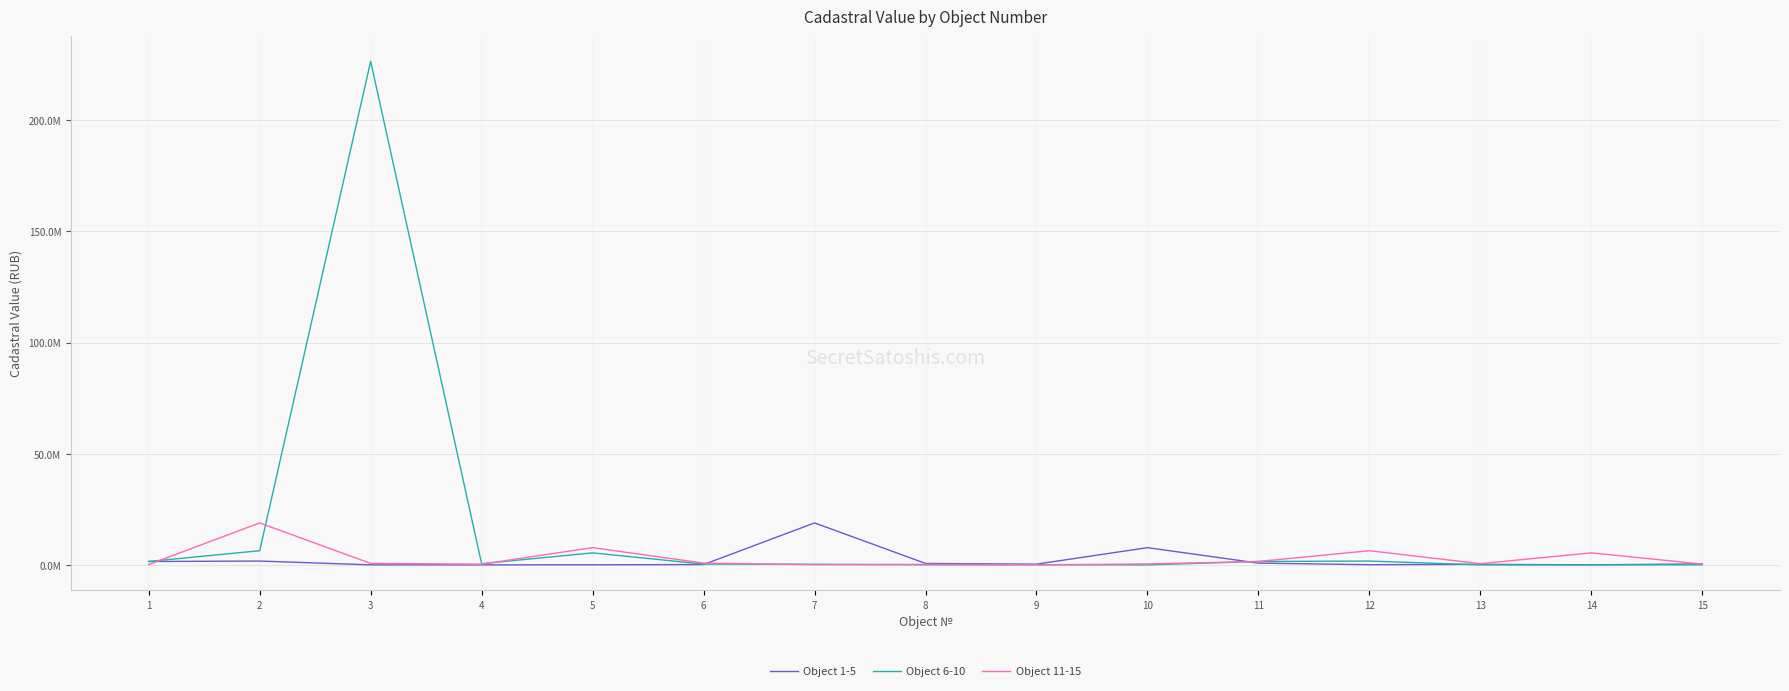

What are all the series names shown in the legend?

Object 1-5, Object 6-10, Object 11-15